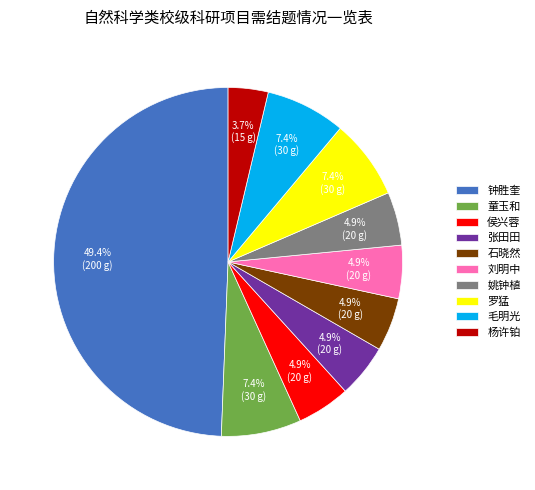

What percentage do 刘明中 and 童玉和 together represent?

12.3%